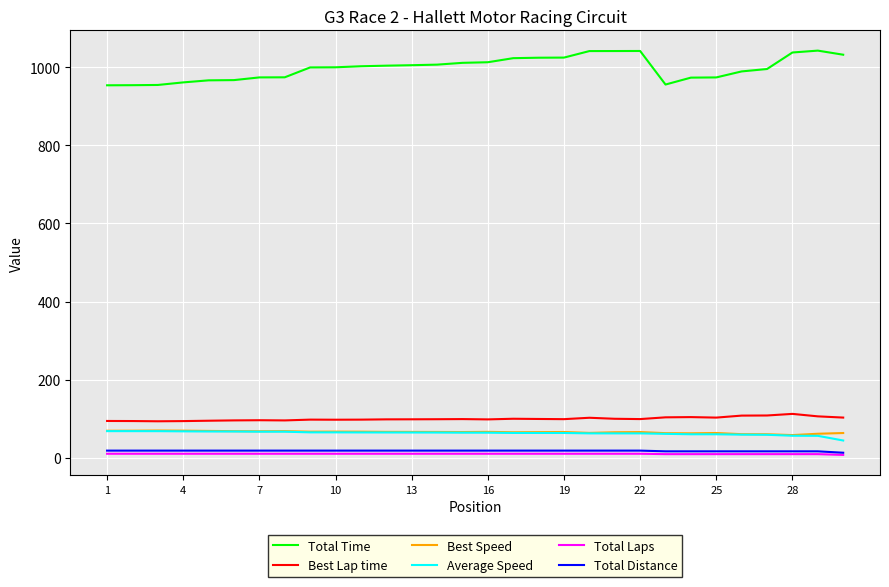

What is the highest value of the Total Time series?

1042.9